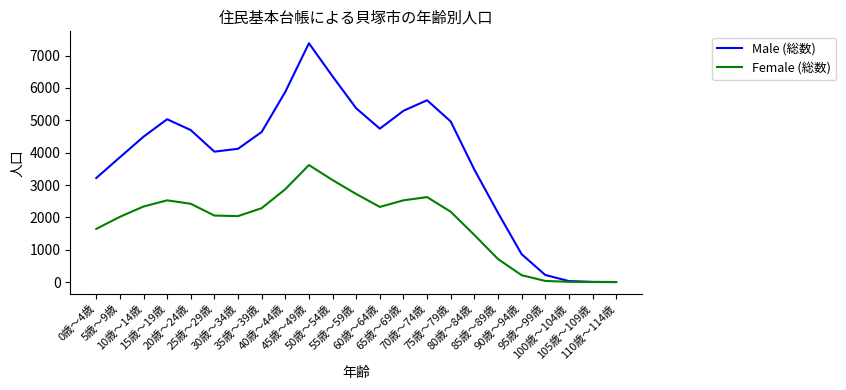

What position from the right is 90歳～94歳?

5